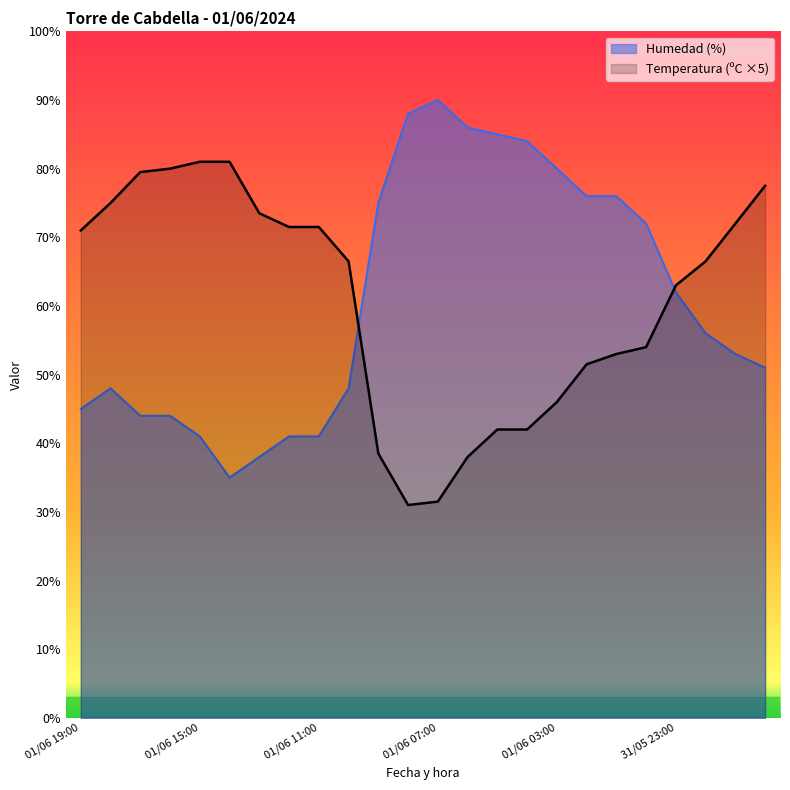

Rank the series by their average value, from highest to lowest.

Humedad (%), Temperatura (ºC)